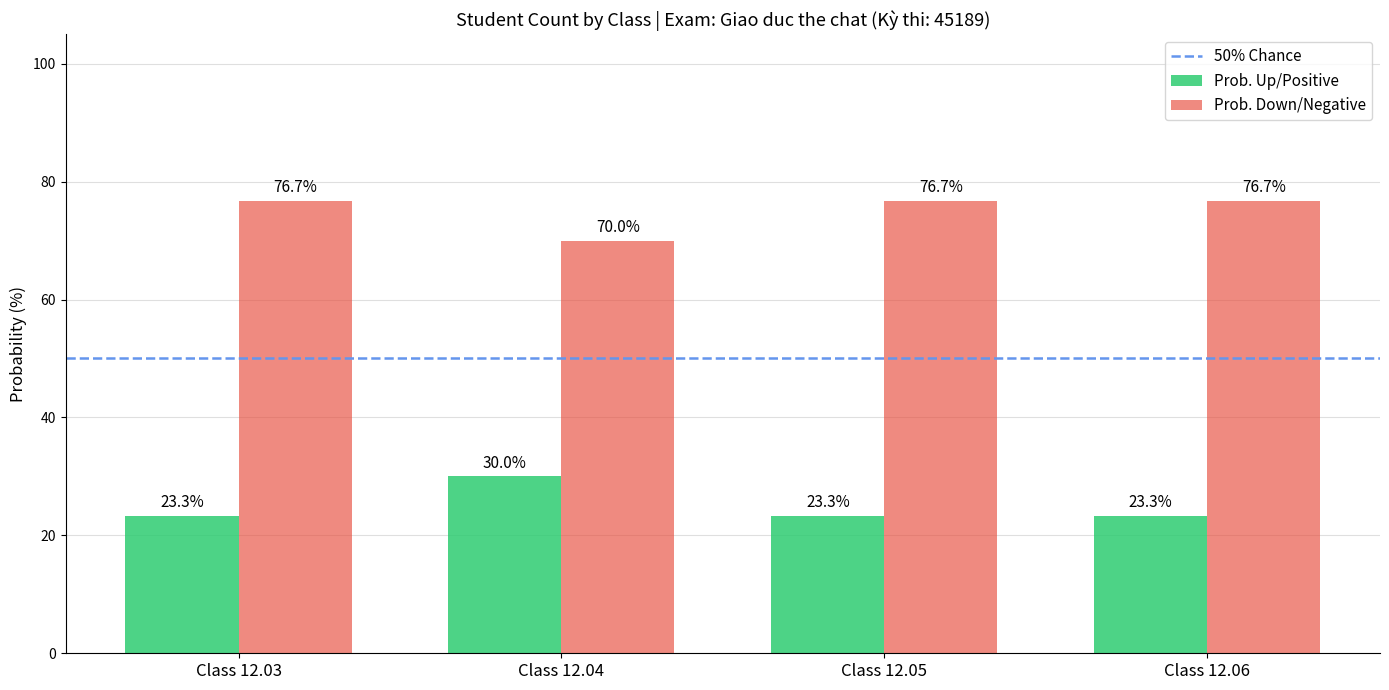

What is the lowest value of the Prob. Up/Positive series?

23.3